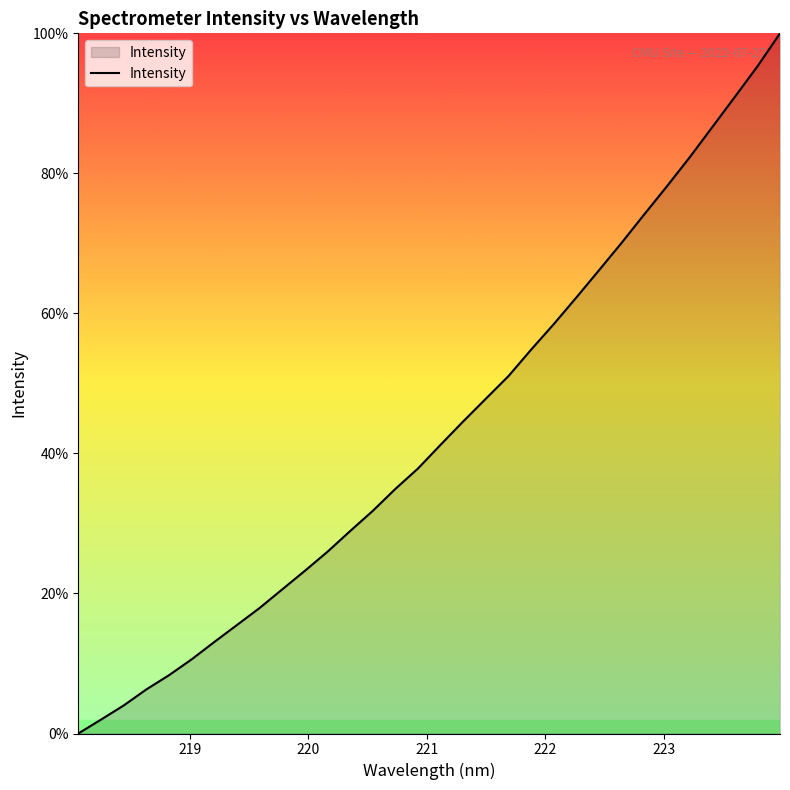

What is the greatest value displayed?

100.0